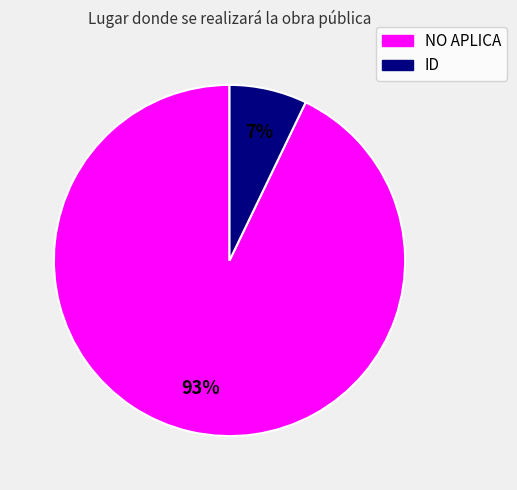

Combined, do ID and NO APLICA account for over 50%?

Yes